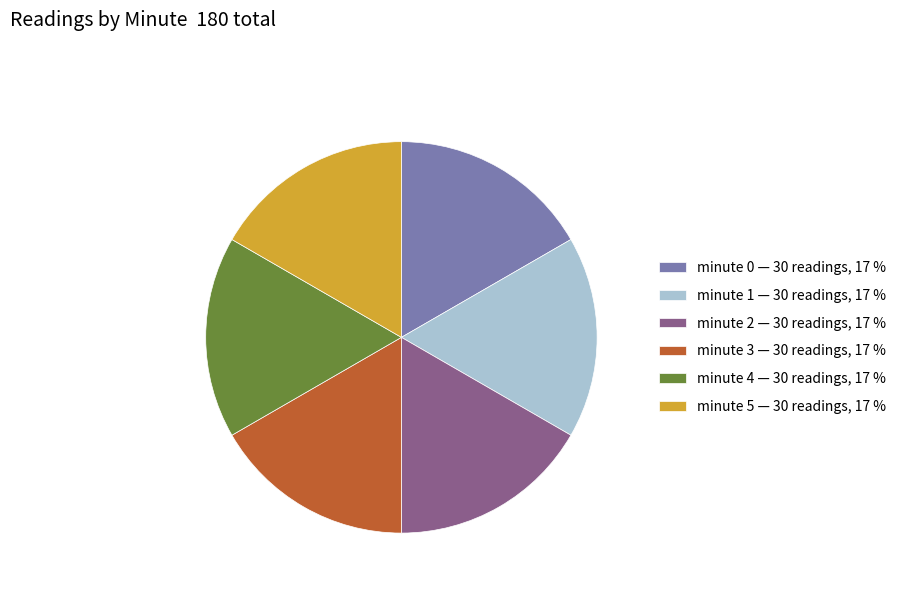

What is the ratio of the value at minute 1 to the value at minute 5?

1.0